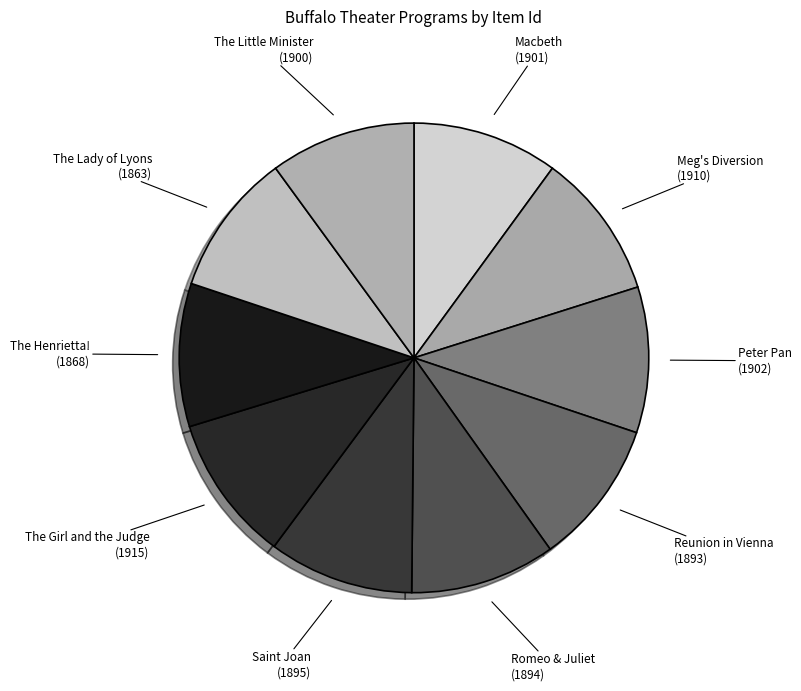

Approximately how many times larger is the value at Romeo & Juliet (1894) compared to The Henrietta! (1868)?

1.0